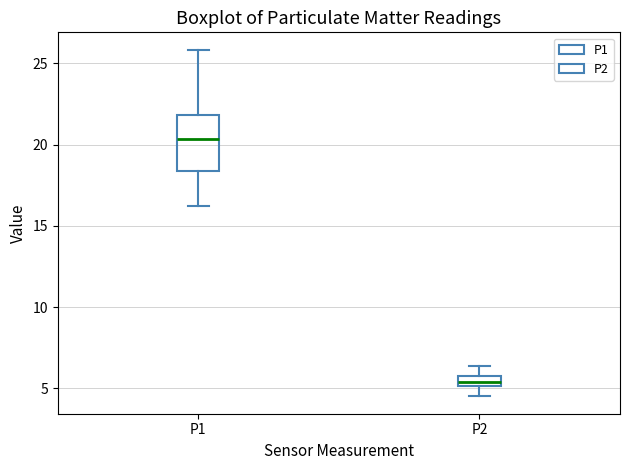

Where does the upper whisker of the box for P1 end on the y-axis? The values are not printed on the chart, so give them approximately, as read against the axis.

26.0